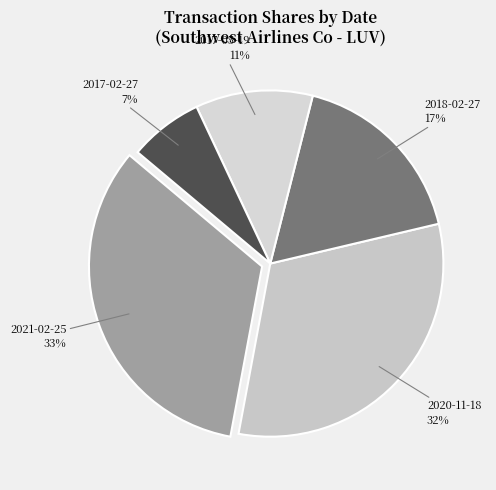

Rank the categories by value from highest to lowest.

2021-02-25, 2020-11-18, 2018-02-27, 2017-05-19, 2017-02-27